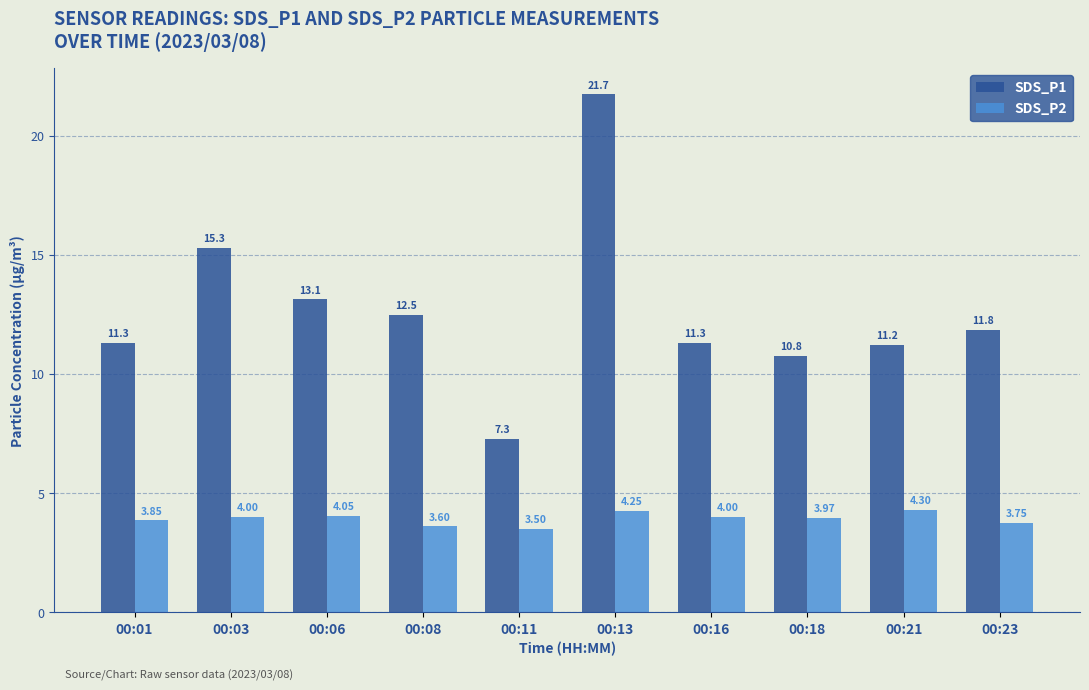

Which series has the widest spread of values?

SDS_P1